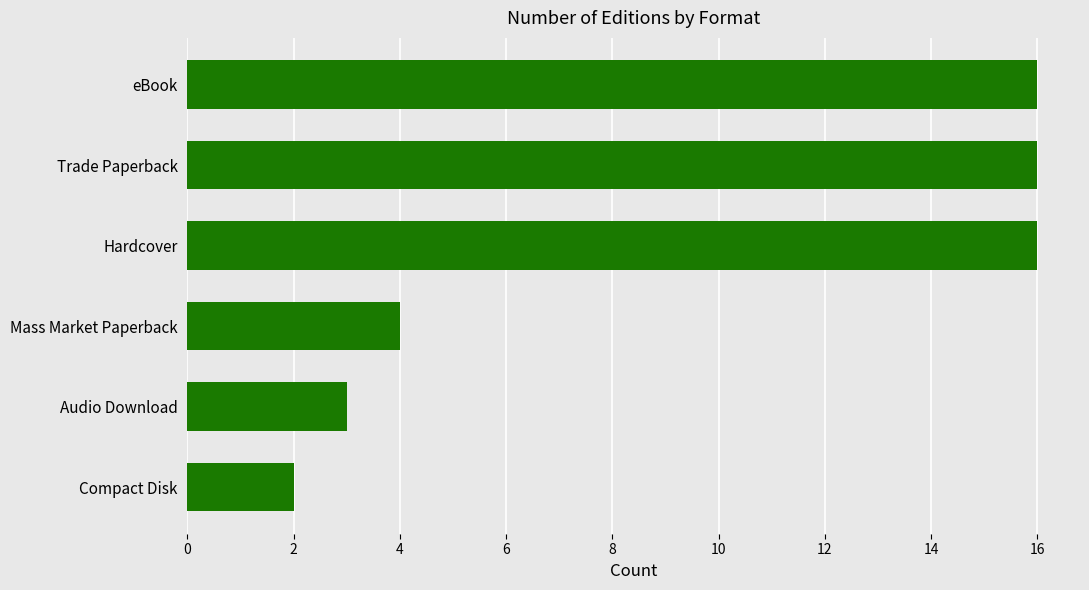

Approximately how many times larger is the value at eBook compared to Mass Market Paperback?

4.0